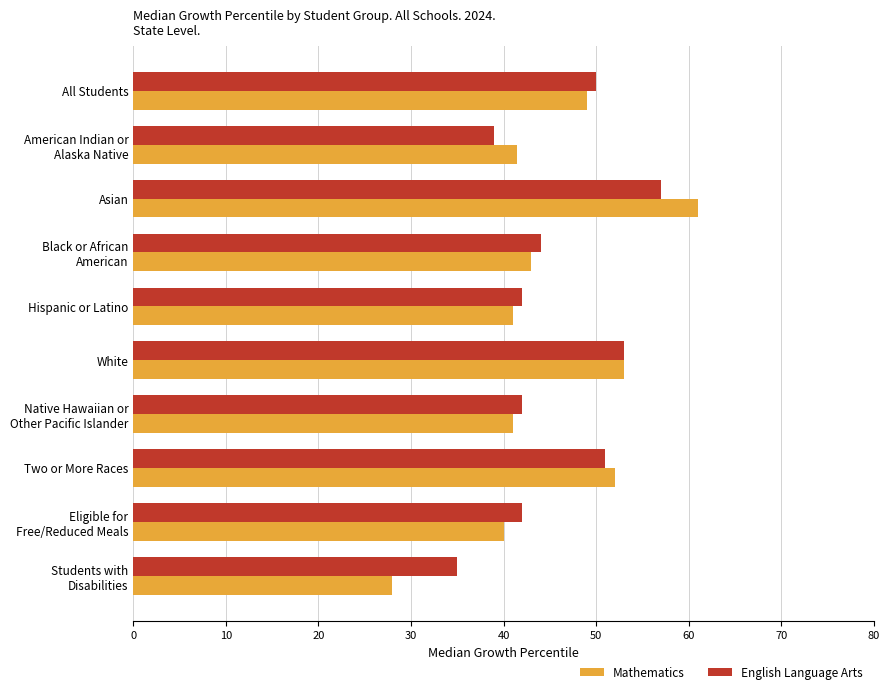

List the series in order of their peak value, highest first.

Mathematics, English Language Arts